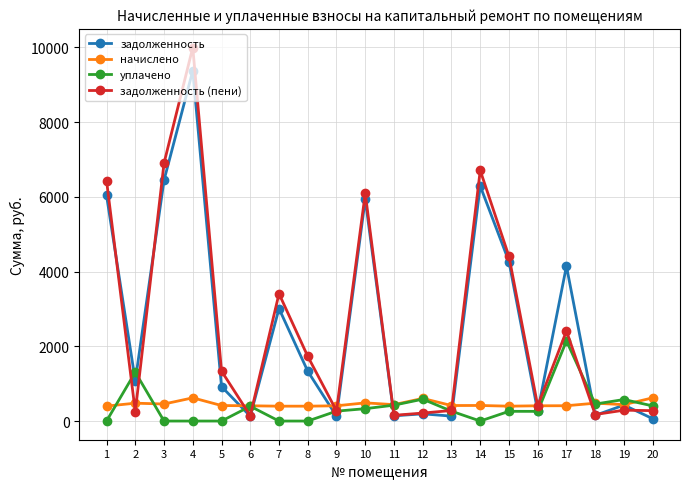

How many data points in задолженность are above 1078?

10